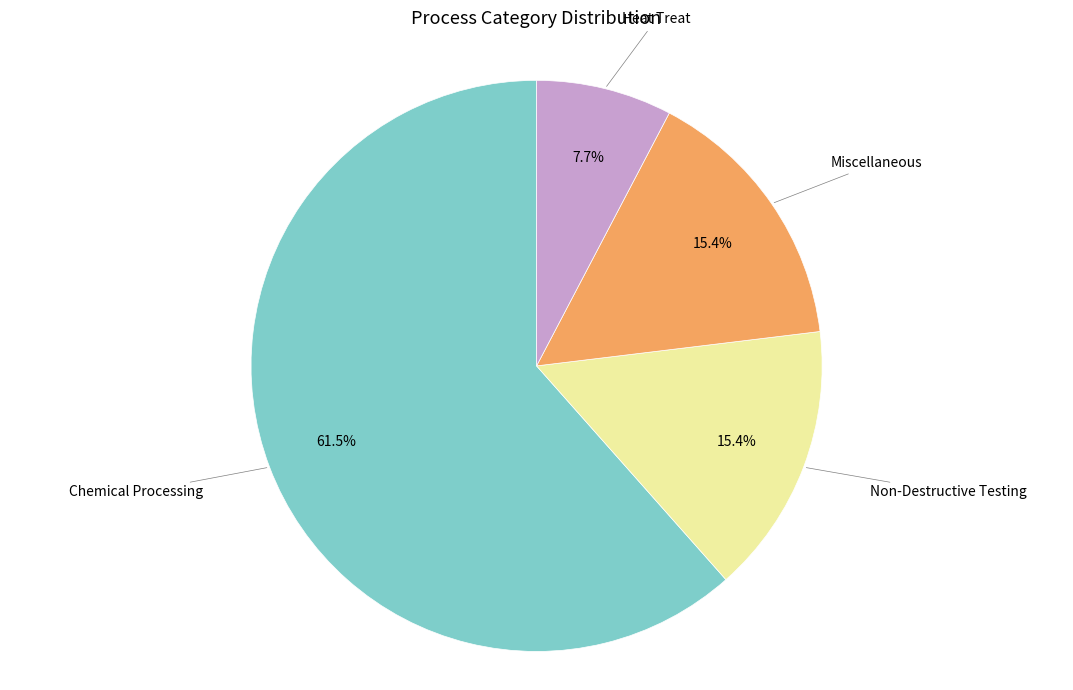

Is there any slice that represents more than half of the pie?

Yes